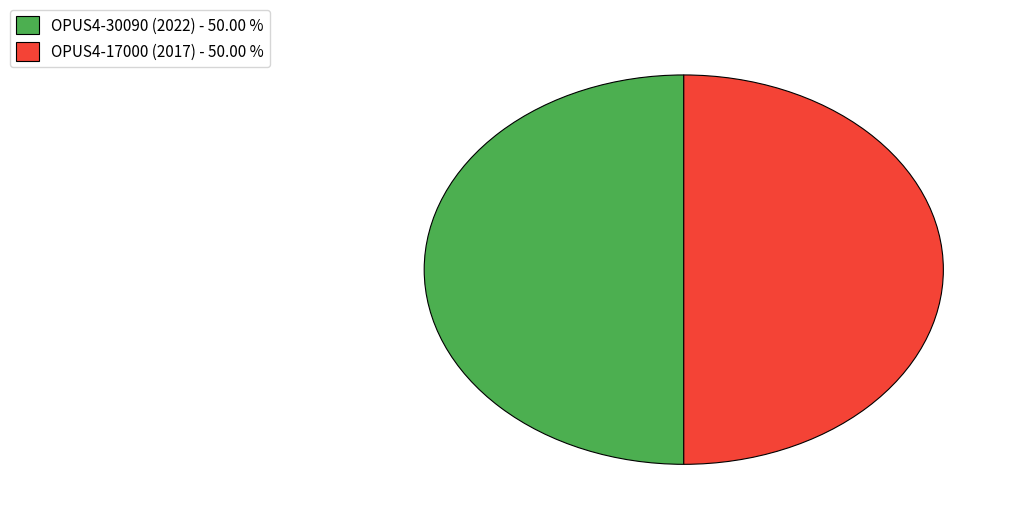

Do OPUS4-17000 (2017) - 50.00 % and OPUS4-30090 (2022) - 50.00 % together represent more than half of the pie?

Yes